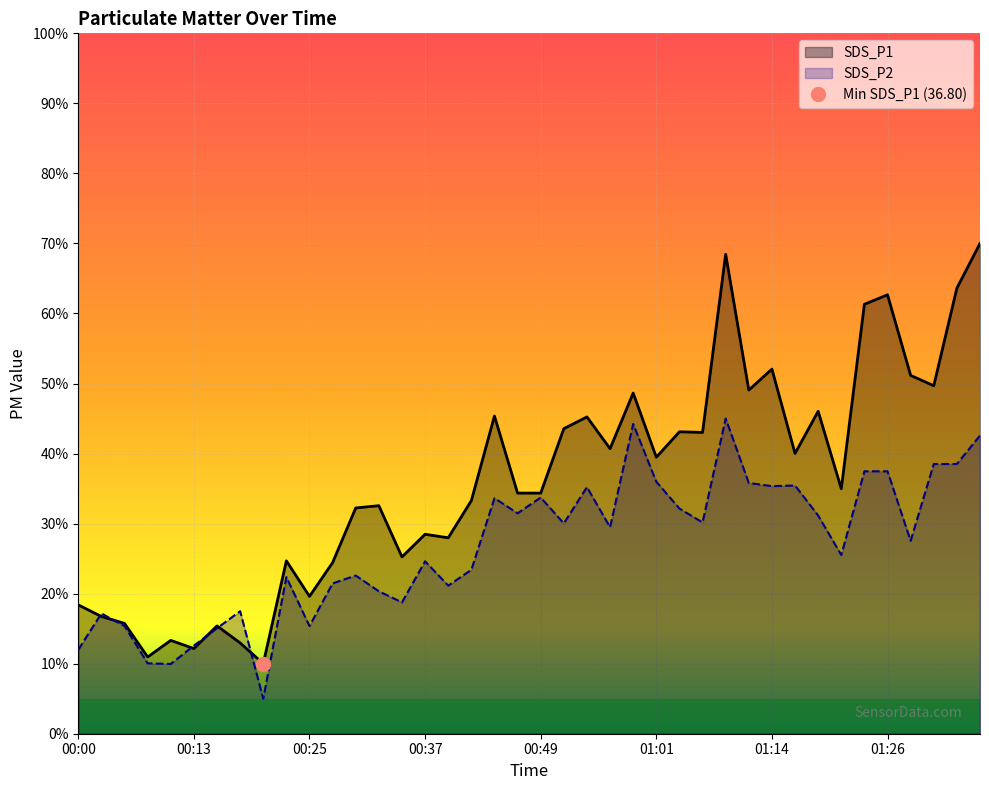

At how many categories does at least one series exceed 59?

5